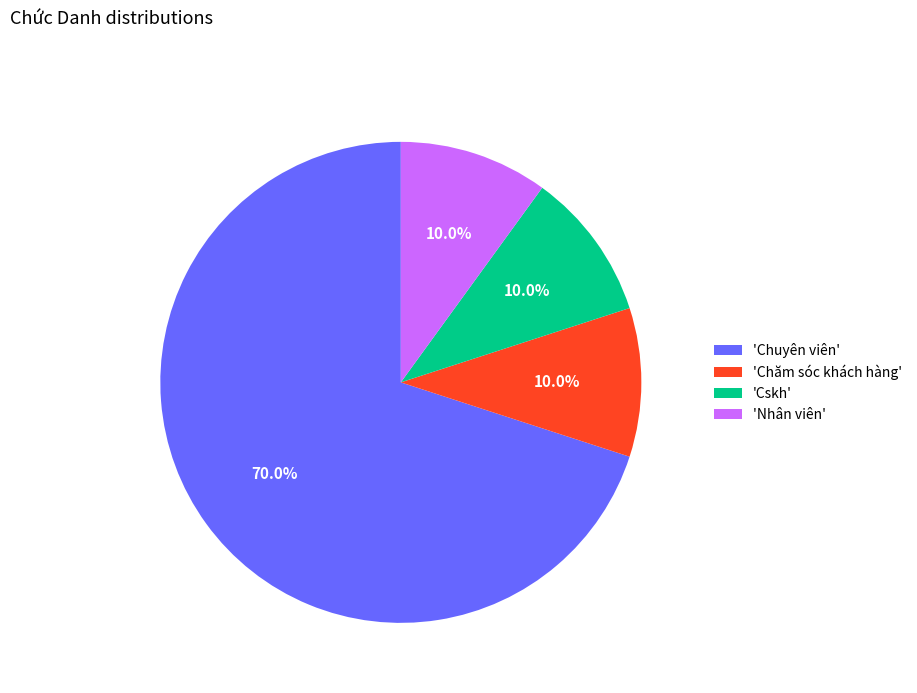

How many segments does this pie chart have?

4